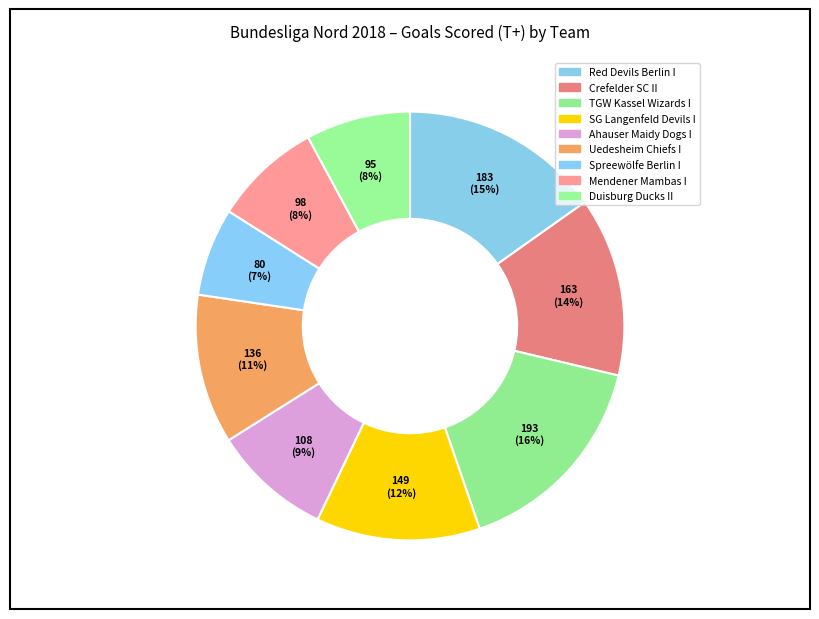

How many segments does this pie chart have?

9